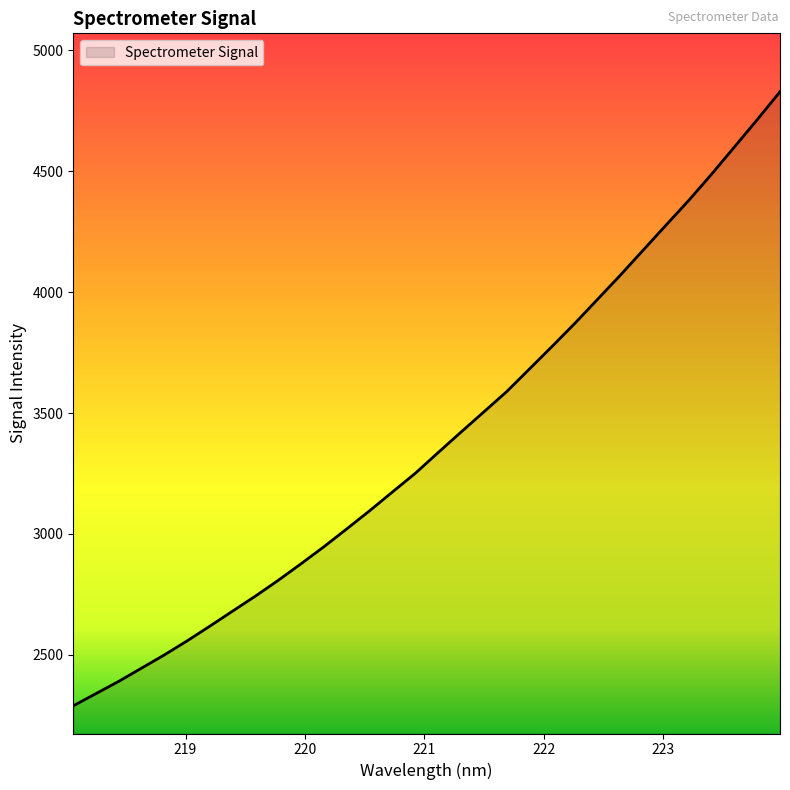

How many values exceed 3336?

16